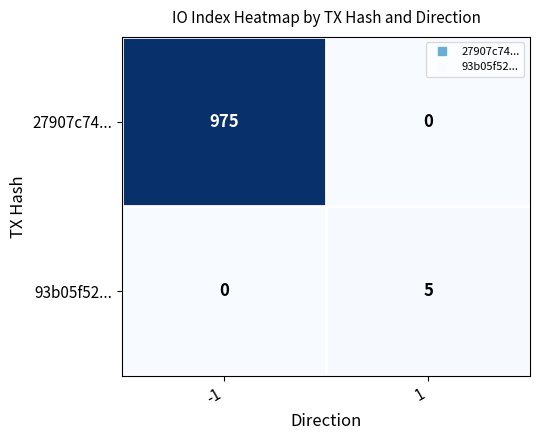

What is the highest value of the 93b05f52... series?

5